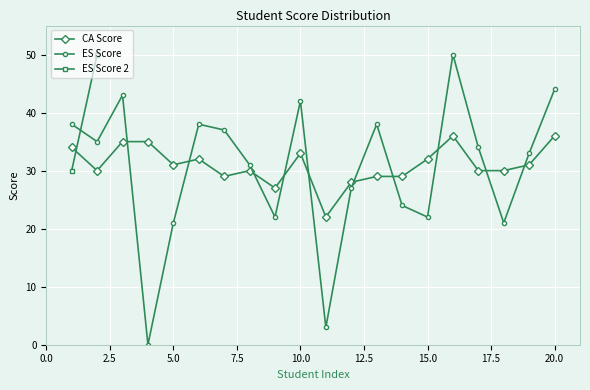

Where is the first local minimum for CA Score?

2